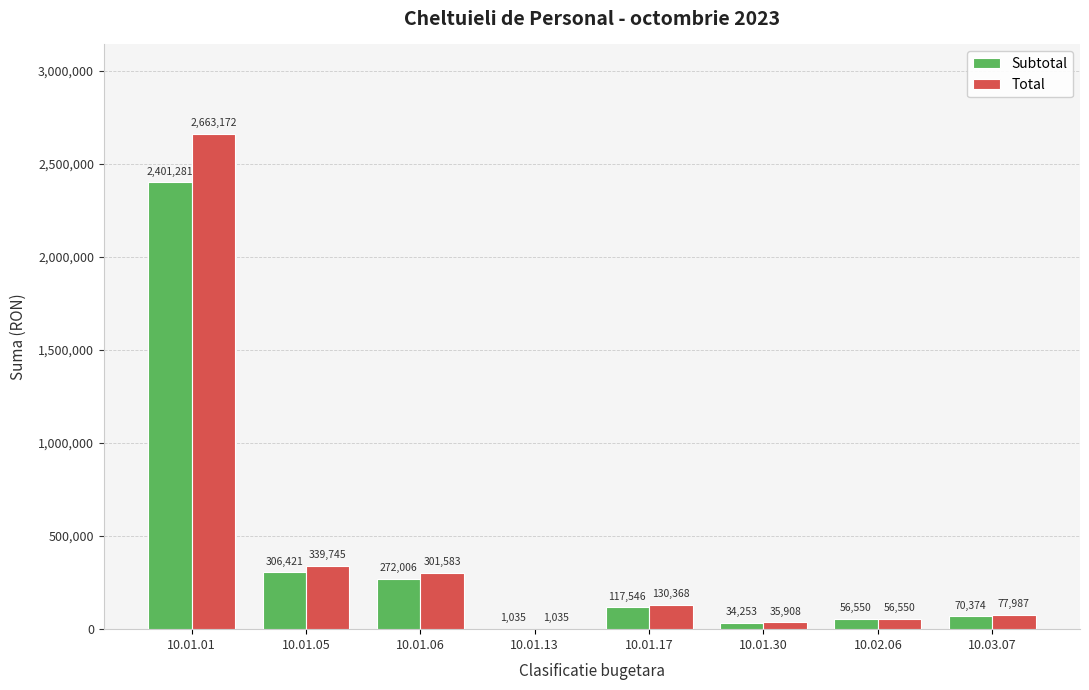

The Total series shows 1534375 at 10.01.01. True or false?

False